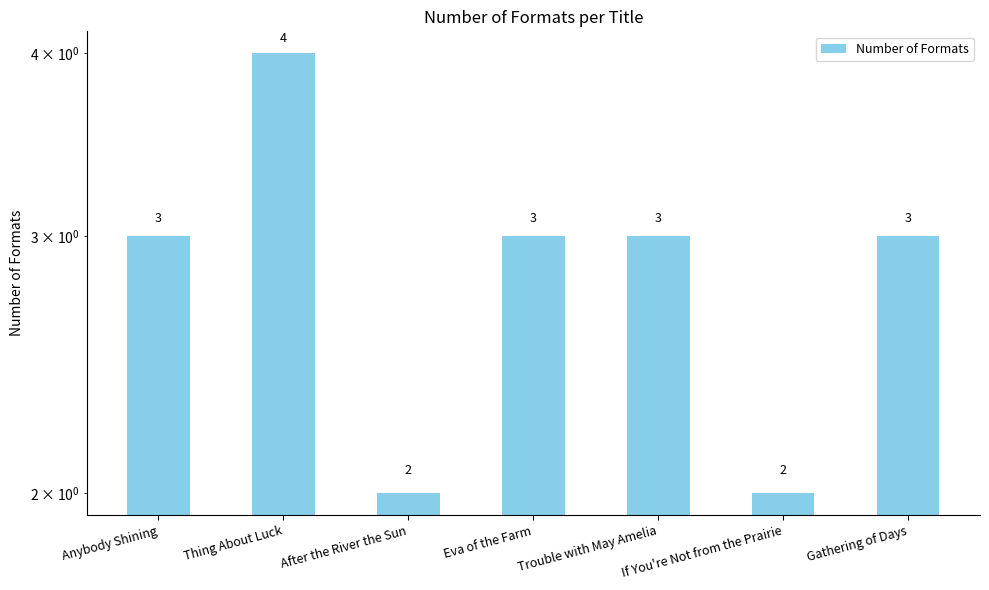

True or false: the data shows 3 at Eva of the Farm.

True